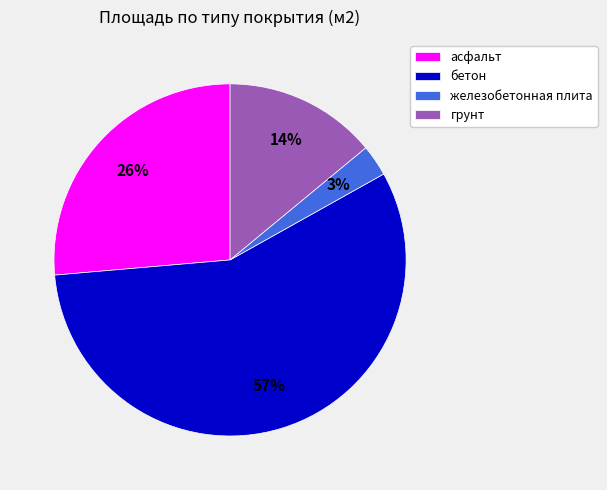

To the nearest percent, what is the average slice percentage?

25%